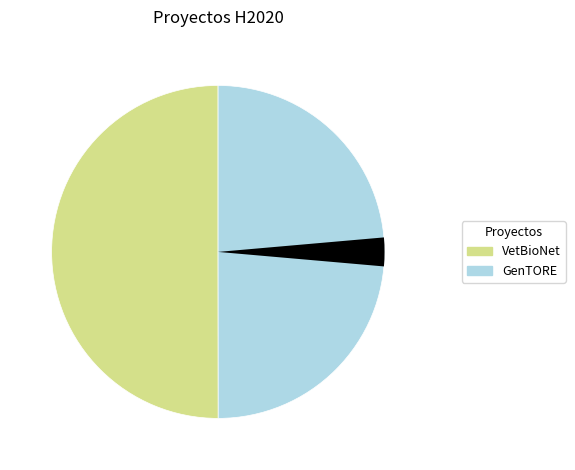

How many segments does this pie chart have?

2